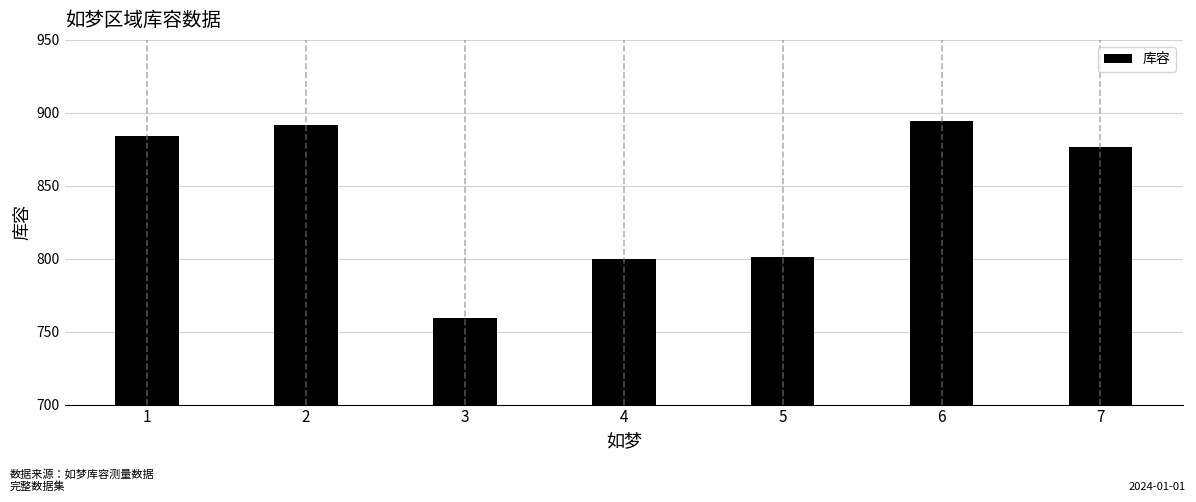

Reading left to right, transcribe all the data shown in this chart.

1=883.9	2=891.6	3=759.6	4=799.5	5=801.4	6=894.4	7=876.8